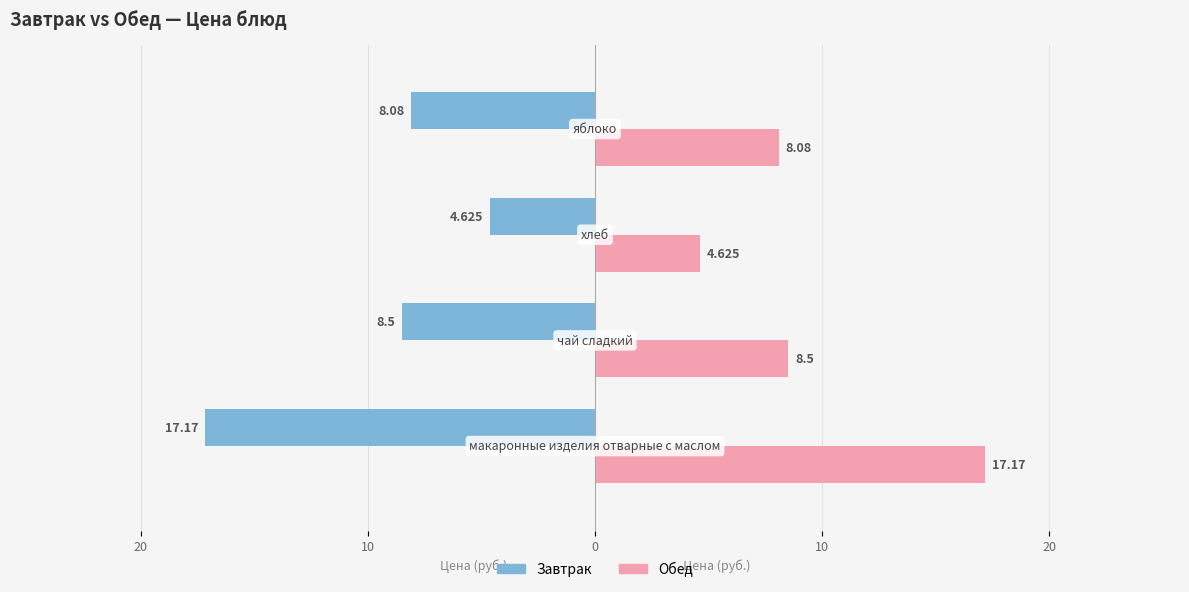

What is the value of the Завтрак bar at the 1st from the left?

17.2